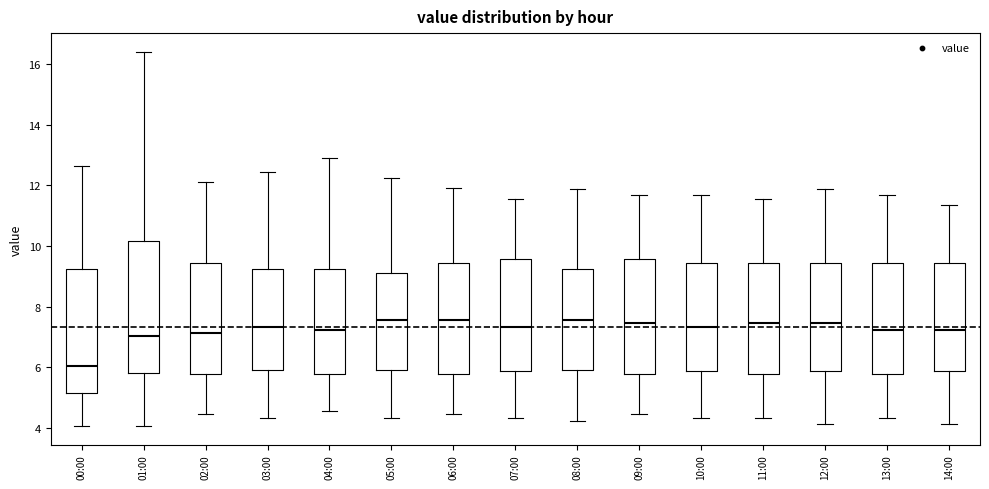

Reading left to right, read every box against the y-axis: the position of its median line, the range the box covers, and the ends of its whiskers. The values are not printed on the chart, so give them approximately, as read against the axis.

00:00: median 6.0, box 5.2 to 9.2, whiskers 4.0 to 12.6
01:00: median 7.0, box 5.8 to 10.2, whiskers 4.0 to 16.4
02:00: median 7.2, box 5.8 to 9.4, whiskers 4.4 to 12.2
03:00: median 7.4, box 6.0 to 9.2, whiskers 4.4 to 12.4
04:00: median 7.2, box 5.8 to 9.2, whiskers 4.6 to 13.0
05:00: median 7.6, box 6.0 to 9.2, whiskers 4.4 to 12.2
06:00: median 7.6, box 5.8 to 9.4, whiskers 4.4 to 12.0
07:00: median 7.4, box 5.8 to 9.6, whiskers 4.4 to 11.6
08:00: median 7.6, box 6.0 to 9.2, whiskers 4.2 to 11.8
09:00: median 7.4, box 5.8 to 9.6, whiskers 4.4 to 11.6
10:00: median 7.4, box 5.8 to 9.4, whiskers 4.4 to 11.6
11:00: median 7.4, box 5.8 to 9.4, whiskers 4.4 to 11.6
12:00: median 7.4, box 5.8 to 9.4, whiskers 4.2 to 11.8
13:00: median 7.2, box 5.8 to 9.4, whiskers 4.4 to 11.6
14:00: median 7.2, box 5.8 to 9.4, whiskers 4.2 to 11.4